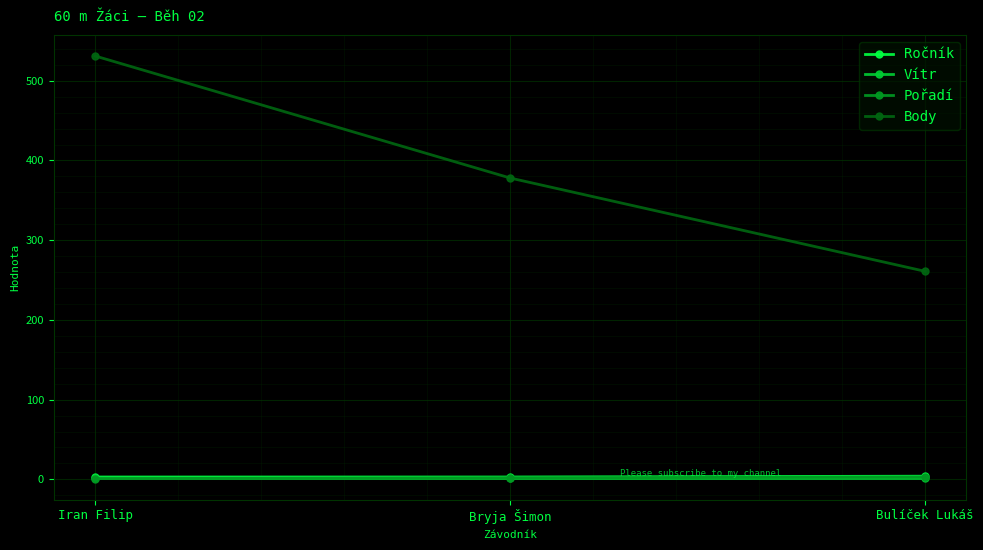

What is the label of the 3rd point from the right?

Iran Filip